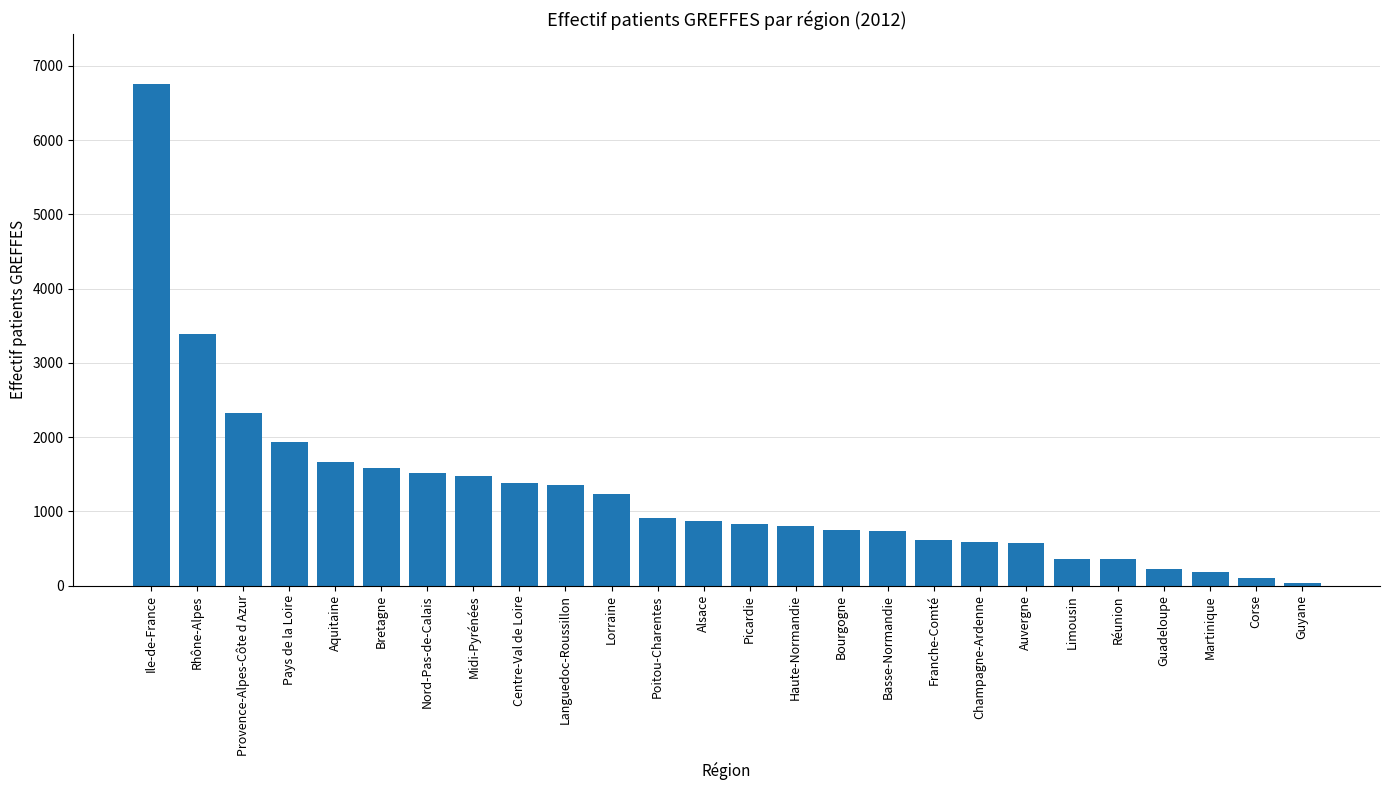

Which category has the highest value across all series?

Ile-de-France